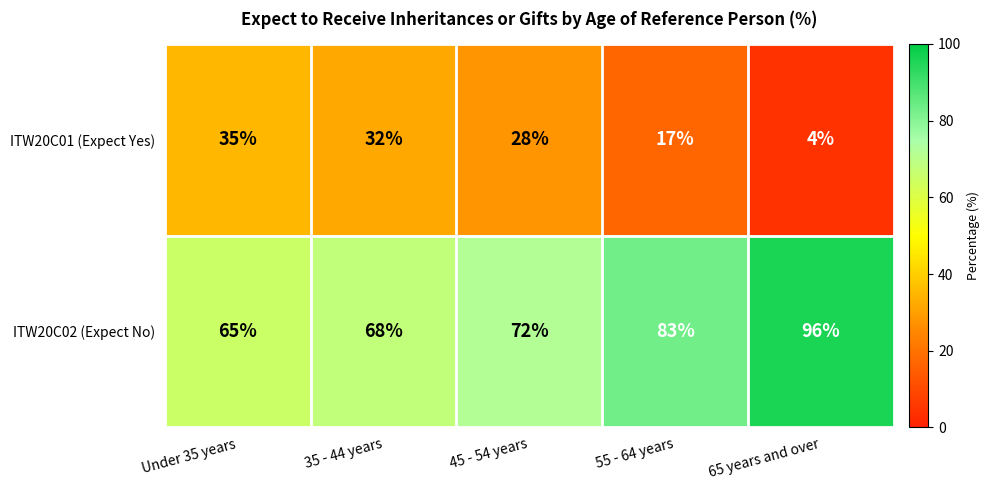

Reading left to right, transcribe all the data shown in this chart.

ITW20C01 (Expect Yes): 35	32	28	17	4
ITW20C02 (Expect No): 65	68	72	83	96